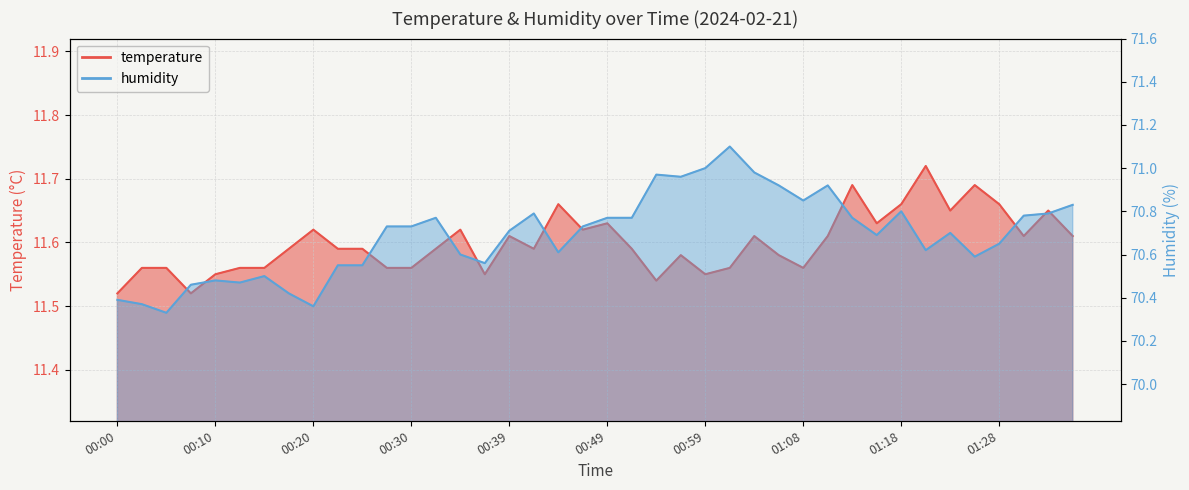

Rank the series by their maximum value, from lowest to highest.

temperature, humidity